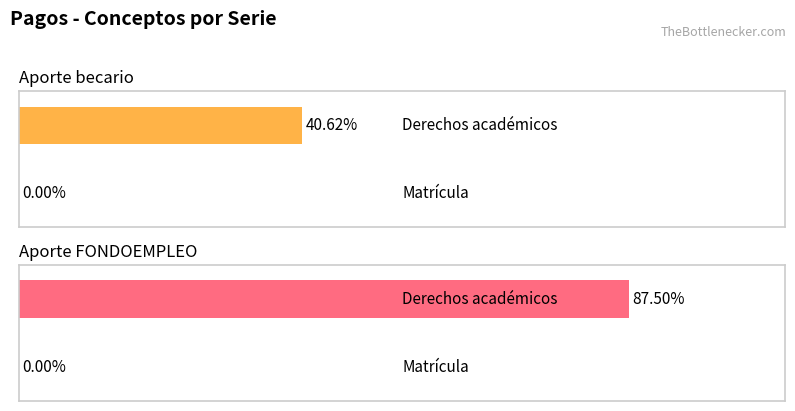

Count the Aporte FONDOEMPLEO values in the range 0 to 14000.

2